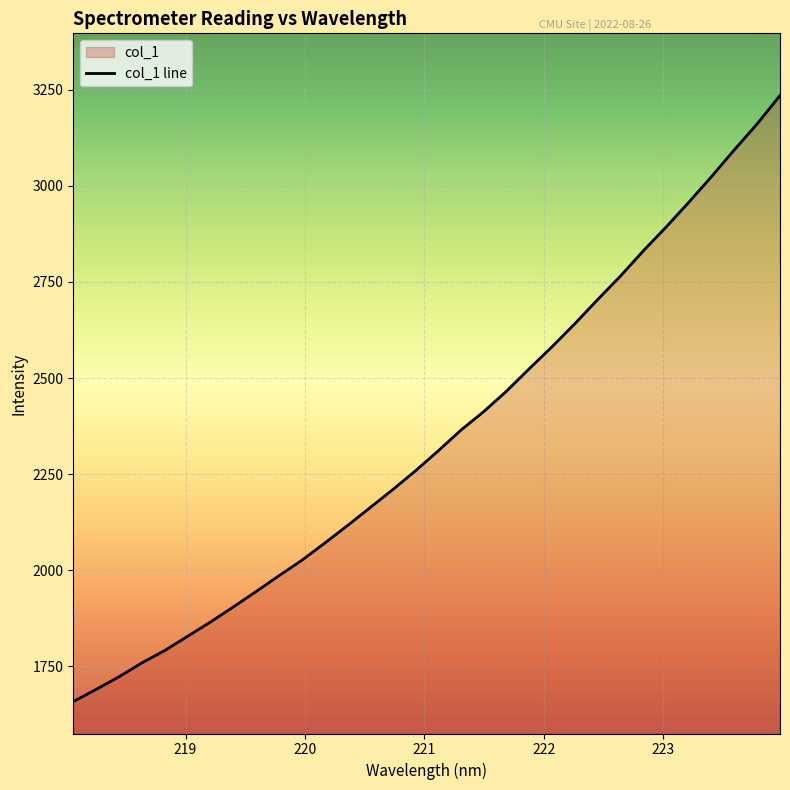

List the labels in order of value, smallest first.

218.0596, 218.2508, 218.442, 218.6332, 218.8244, 219.0156, 219.2067, 219.3979, 219.589, 219.7801, 219.9712, 220.1623, 220.3533, 220.5444, 220.7354, 220.9264, 221.1174, 221.3083, 221.4993, 221.6902, 221.8812, 222.0721, 222.263, 222.4538, 222.6447, 222.8355, 223.0264, 223.2172, 223.408, 223.5987, 223.7895, 223.9802